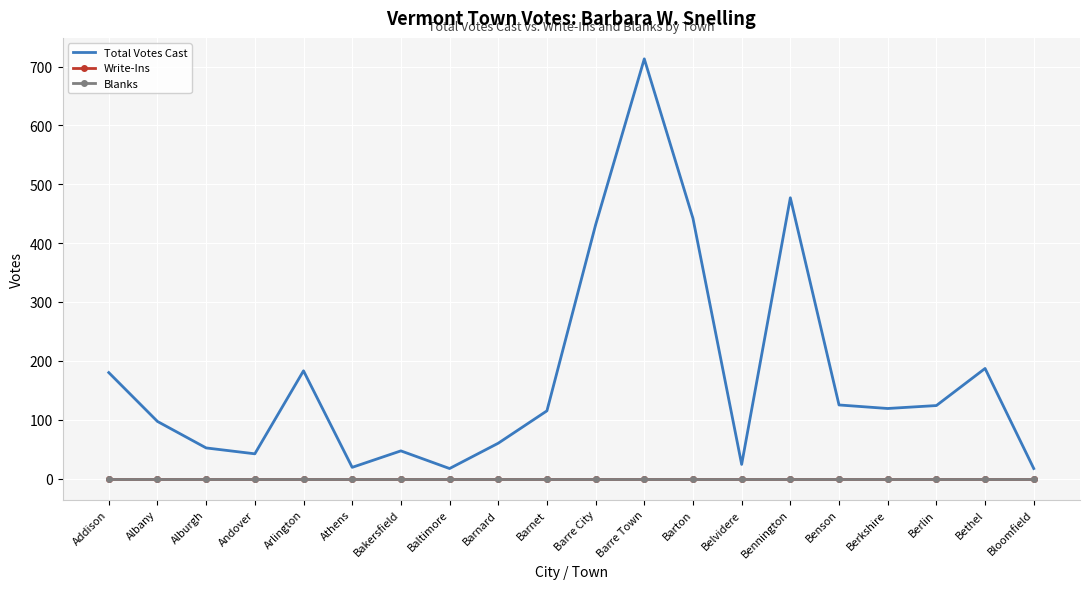

True or false: Write-Ins and Blanks intersect in this chart.

False